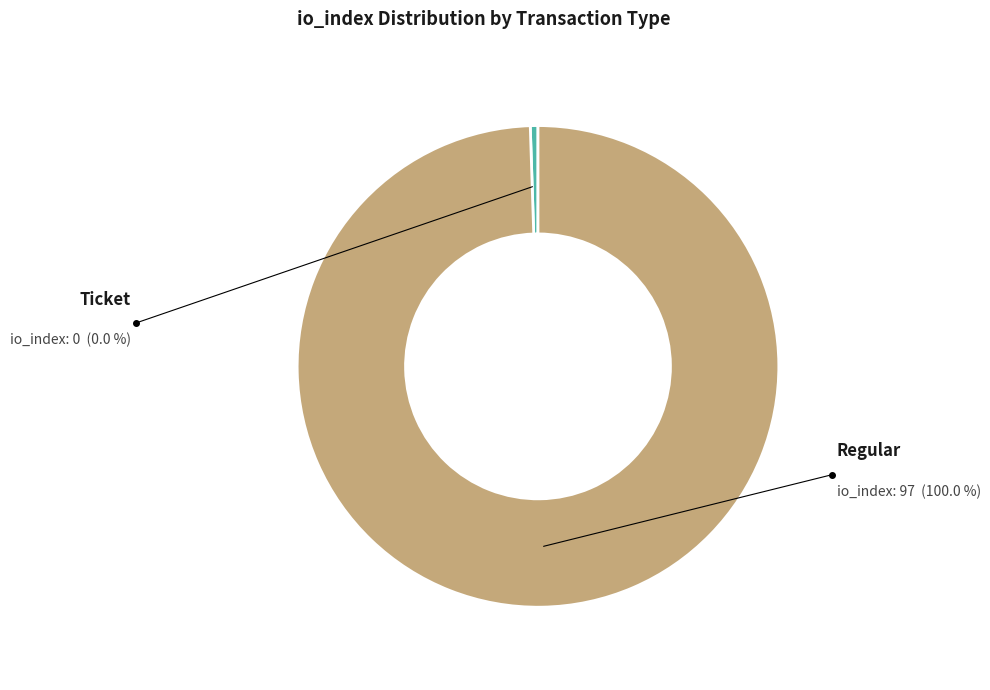

Which slice is the smallest?

Ticket (index 0)